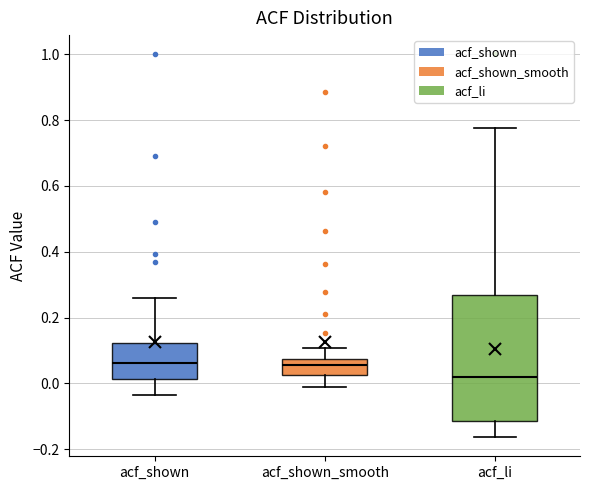

Reading left to right, transcribe this box plot: for each box, give where its median line is, the range the box spans, and where its two whiskers end, as read against the y-axis. The values are not printed on the chart, so give them approximately, as read against the axis.

acf_shown: median 0.06, box 0.02 to 0.12, whiskers -0.04 to 0.26
acf_shown_smooth: median 0.06, box 0.02 to 0.08, whiskers -0.02 to 0.10
acf_li: median 0.02, box -0.12 to 0.26, whiskers -0.16 to 0.78